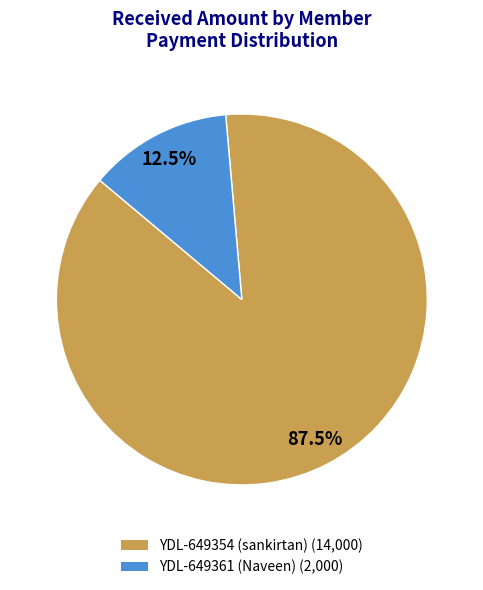

Is YDL-649361 (Naveen) (2,000) the majority of the pie?

No